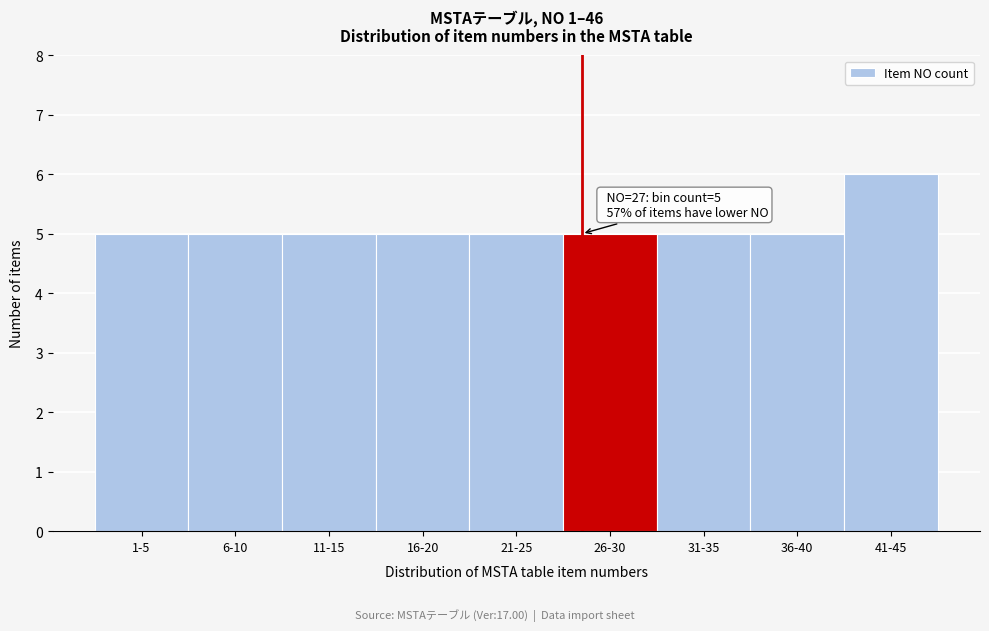

Reading left to right, what are all the values shown in this chart?

5	5	5	5	5	5	5	5	6